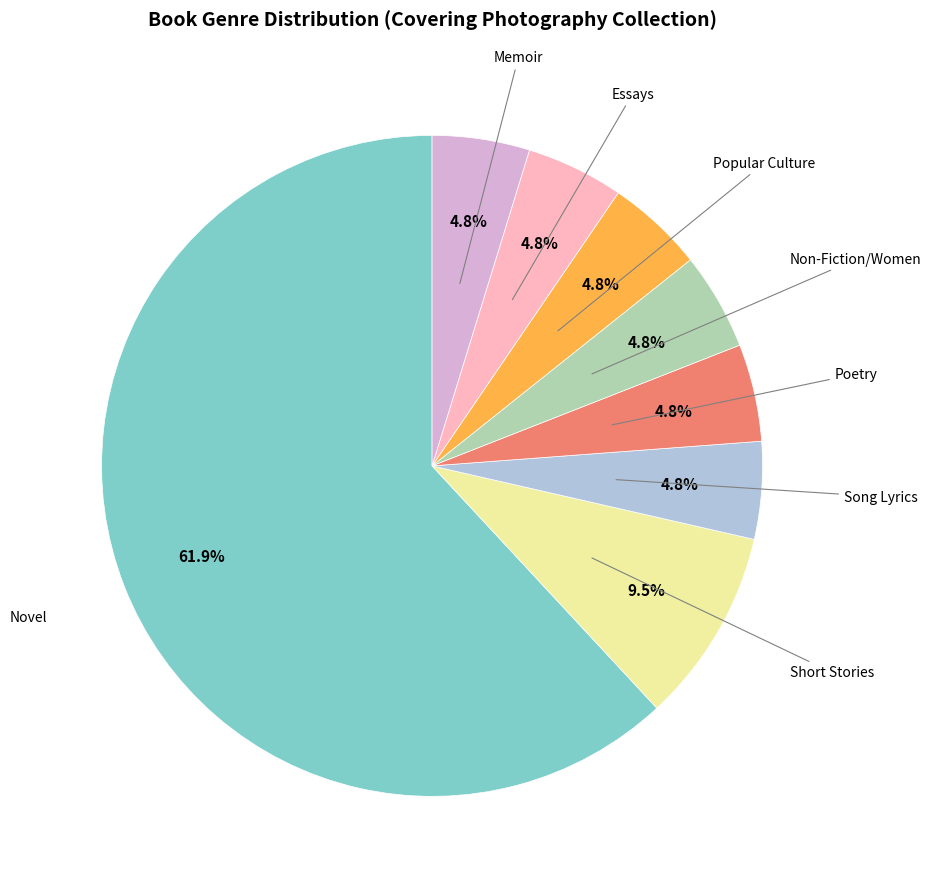

Does any single category account for the majority?

Yes